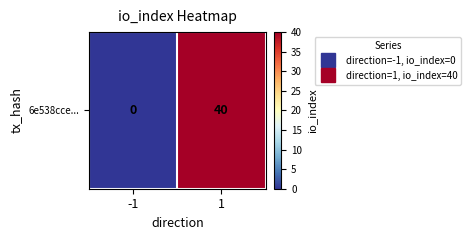

How many data points are less than 40?

1